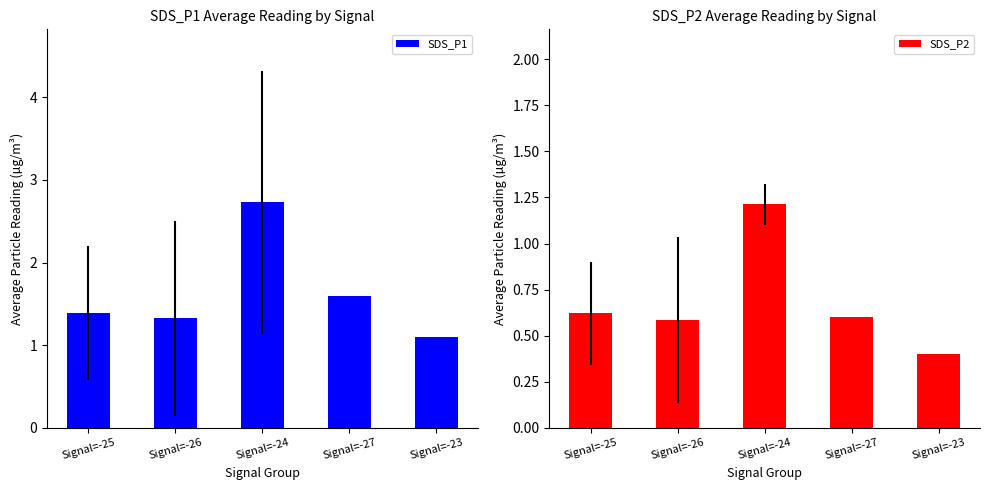

Reading left to right, transcribe all the data shown in this chart.

SDS_P1: 1.4	1.3	2.7	1.6	1.1
SDS_P2: 0.6	0.6	1.2	0.6	0.4